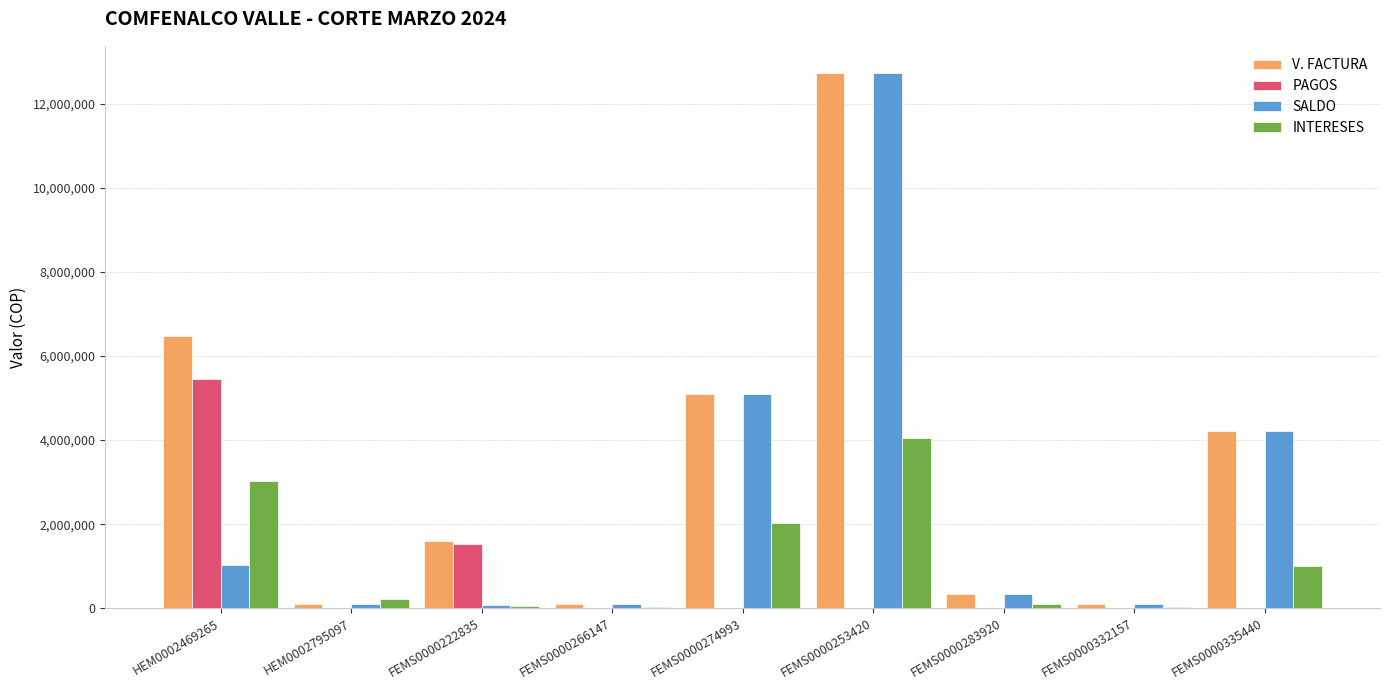

Which series changed the most between HEM0002795097 and FEMS0000222835?

PAGOS